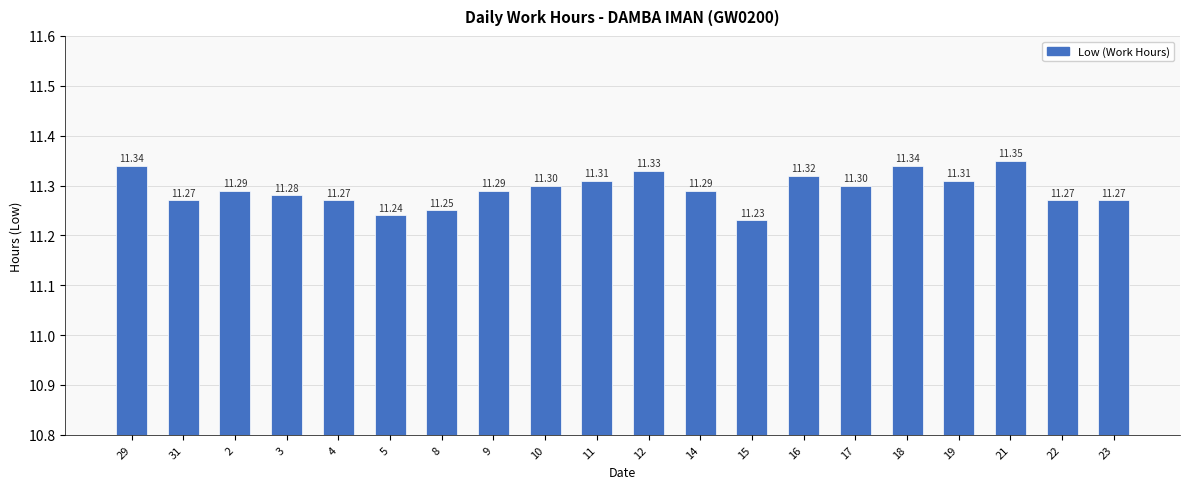

True or false: the data shows 18.5 at 18.

False